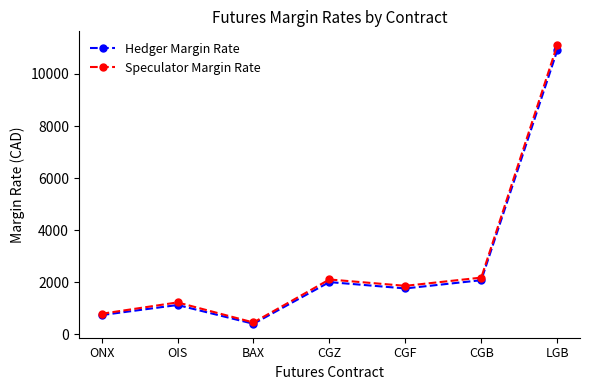

What is the spread (max minus min) of values at BAX?

50